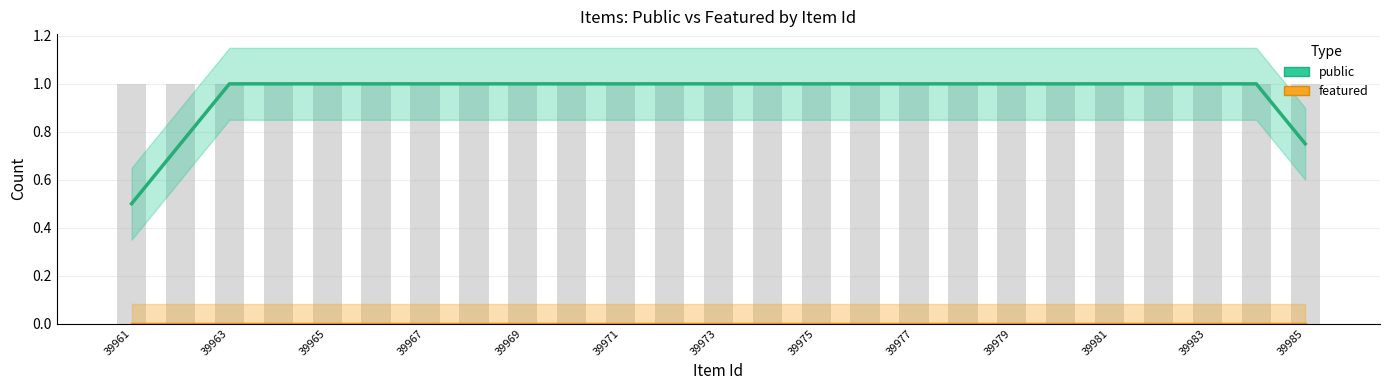

At which category does the chart reach its minimum across all series?

39961